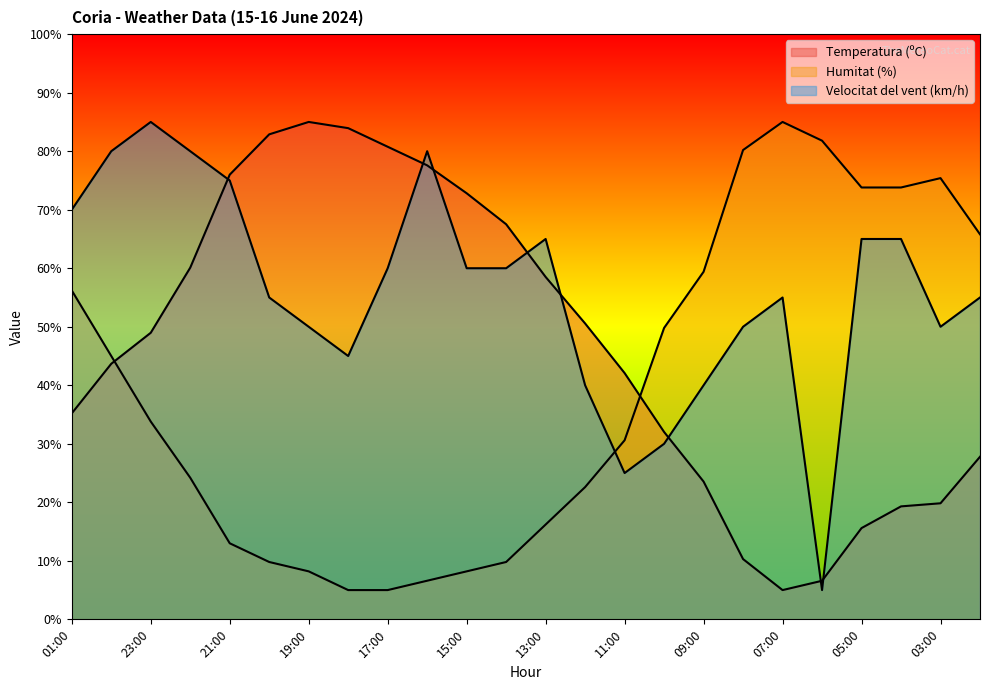

Which category has the highest value in the Velocitat del vent (km/h) series?

23:00